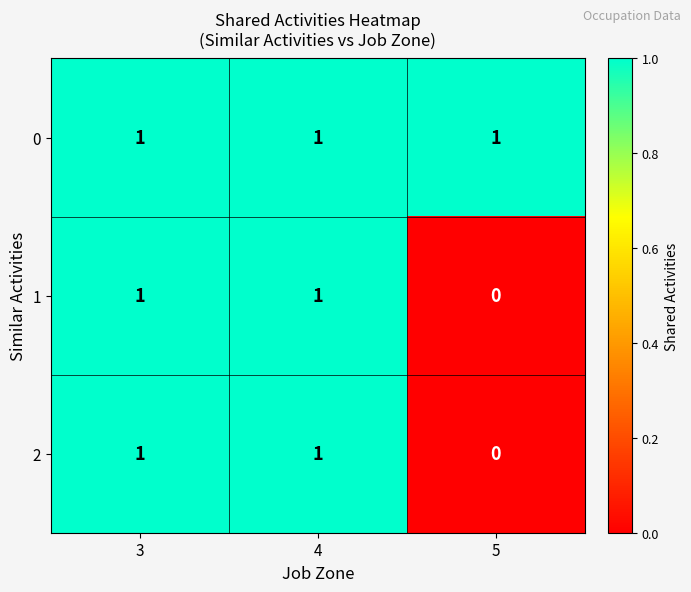

Which label corresponds to the smallest value in the chart?

5